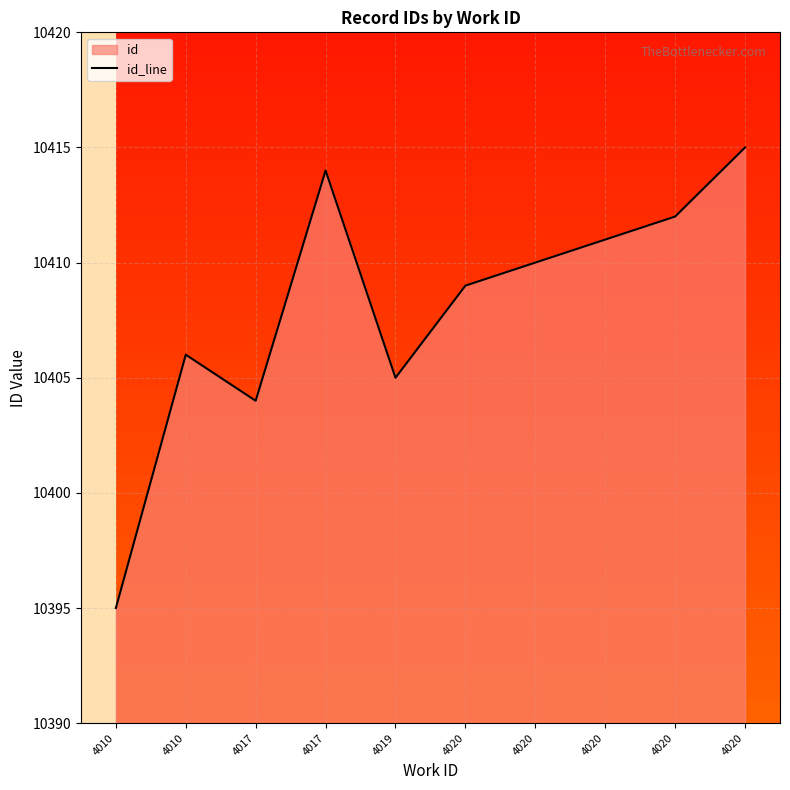

What is the sum of the values at 4020 and 4010?

20807